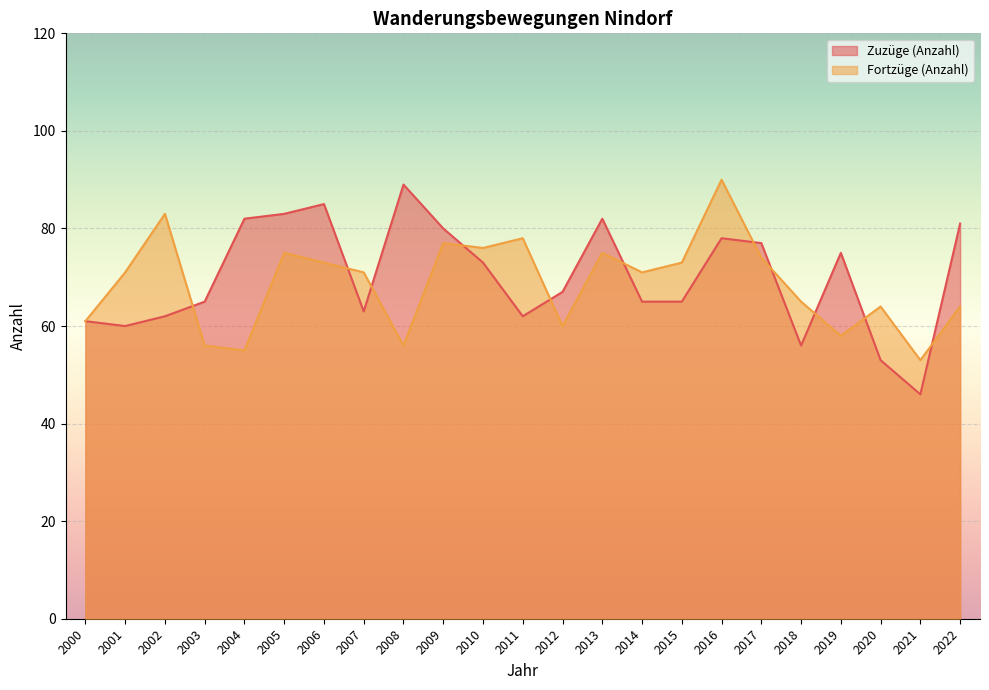

After their last crossing, which series has the higher values: Zuzüge (Anzahl) or Fortzüge (Anzahl)?

Zuzüge (Anzahl)